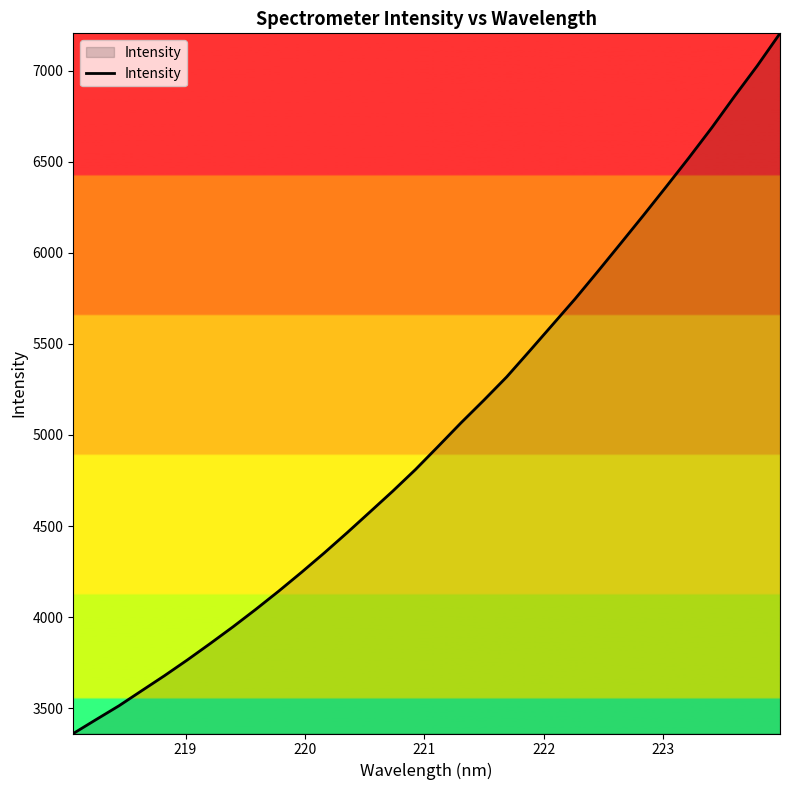

What is the smallest value displayed?

3361.3